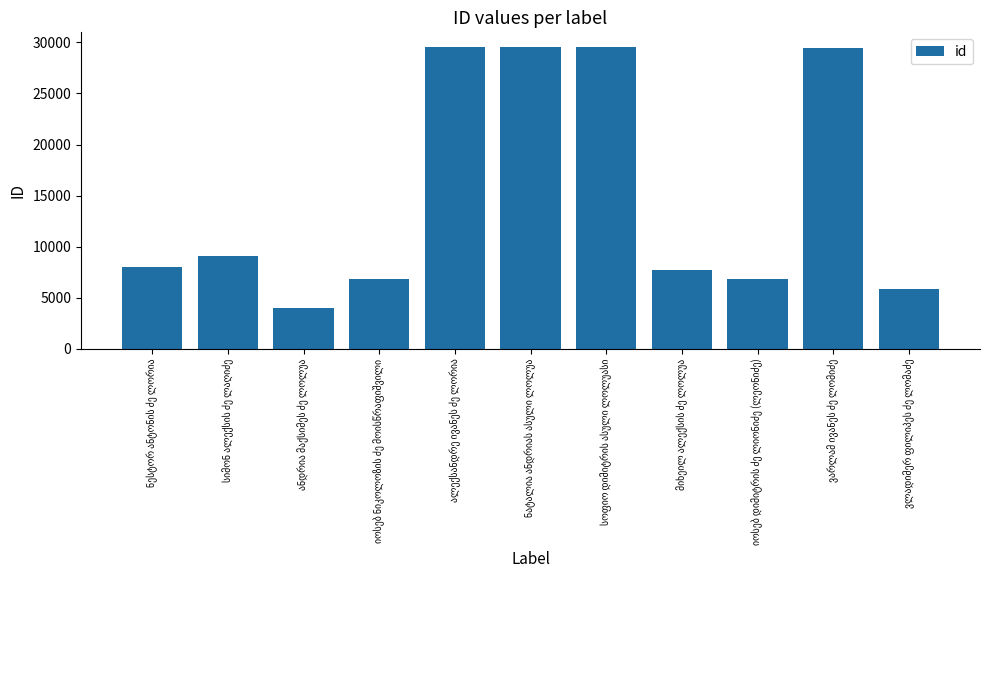

What is the smallest value displayed?

3989